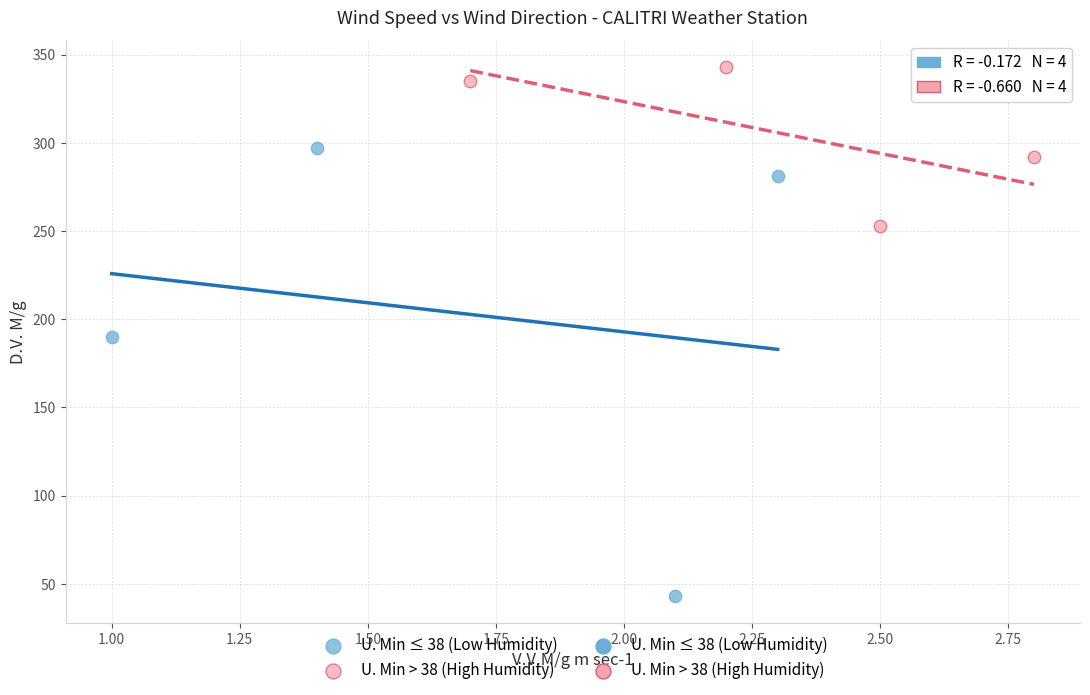

Which series reaches the maximum Y coordinate?

U. Min > 38 (High Humidity)